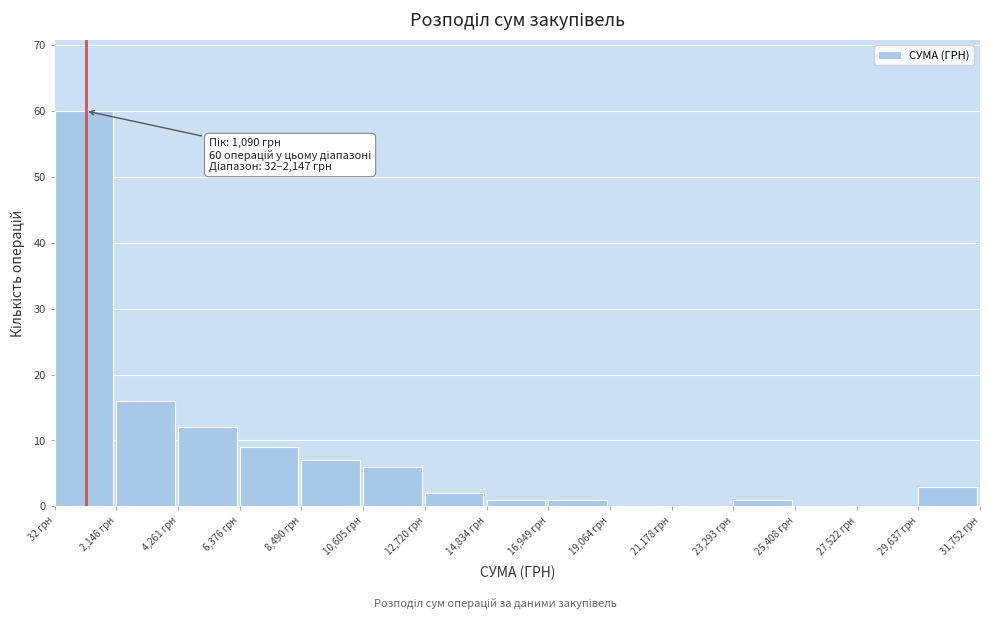

Which range on the x-axis has the tallest bar?

0 to 2000